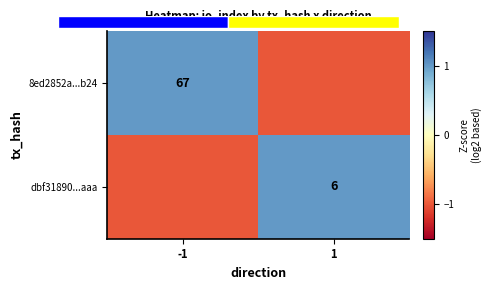

How many positive values does the 8ed2852a...b24 series have?

1